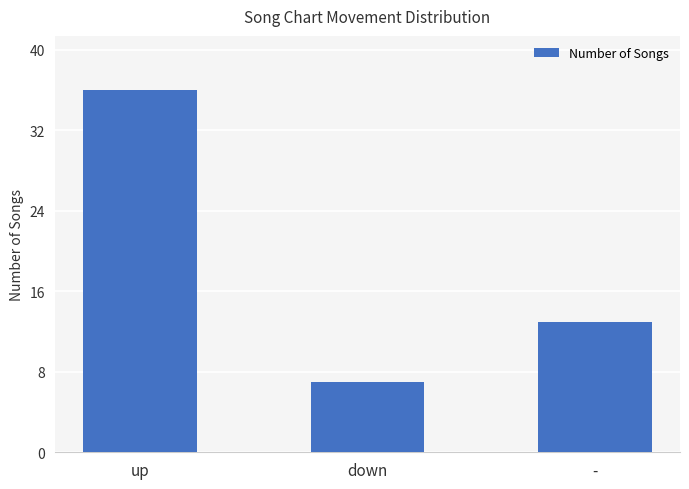

What is the label of the 3rd bar from the left?

-